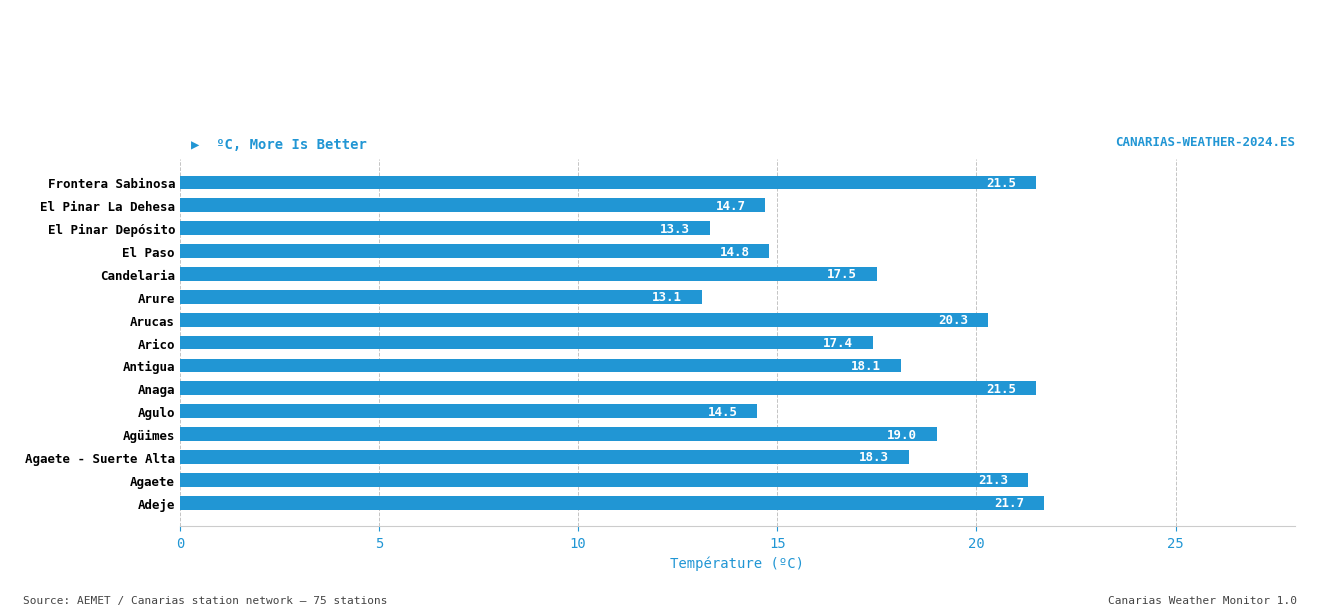

True or false: the data shows 18.1 at Antigua.

True